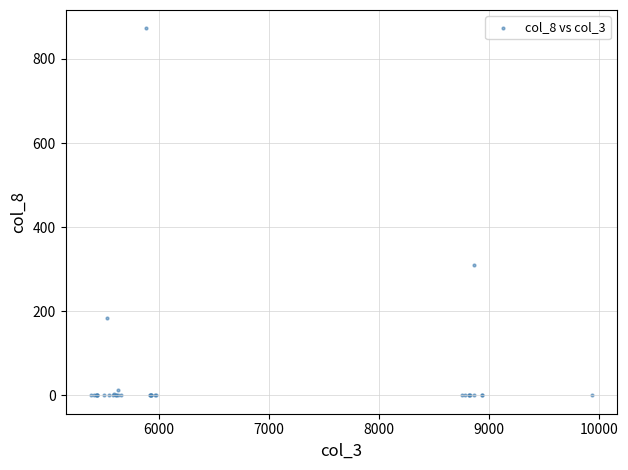

What Y value in the scatter plot is closest to 436?

310.8